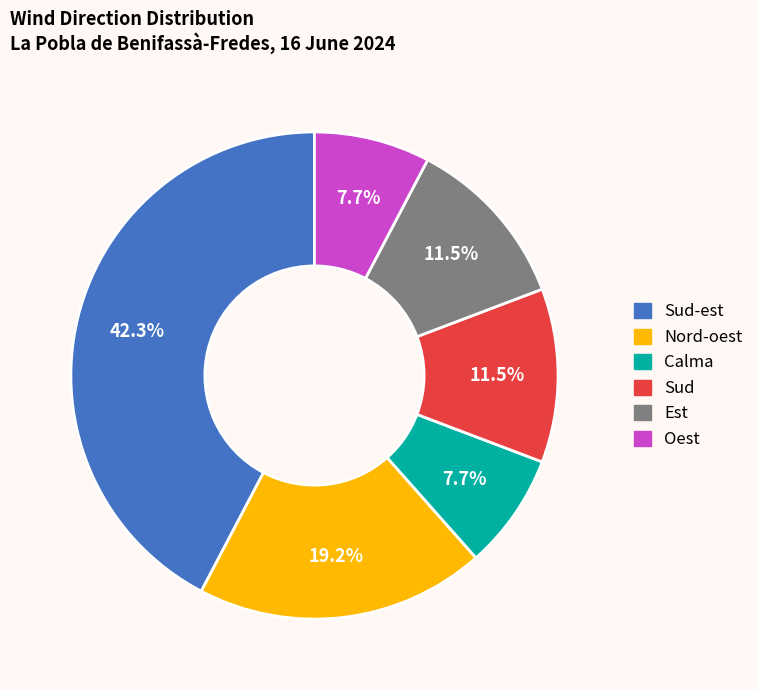

Does any single category account for the majority?

No